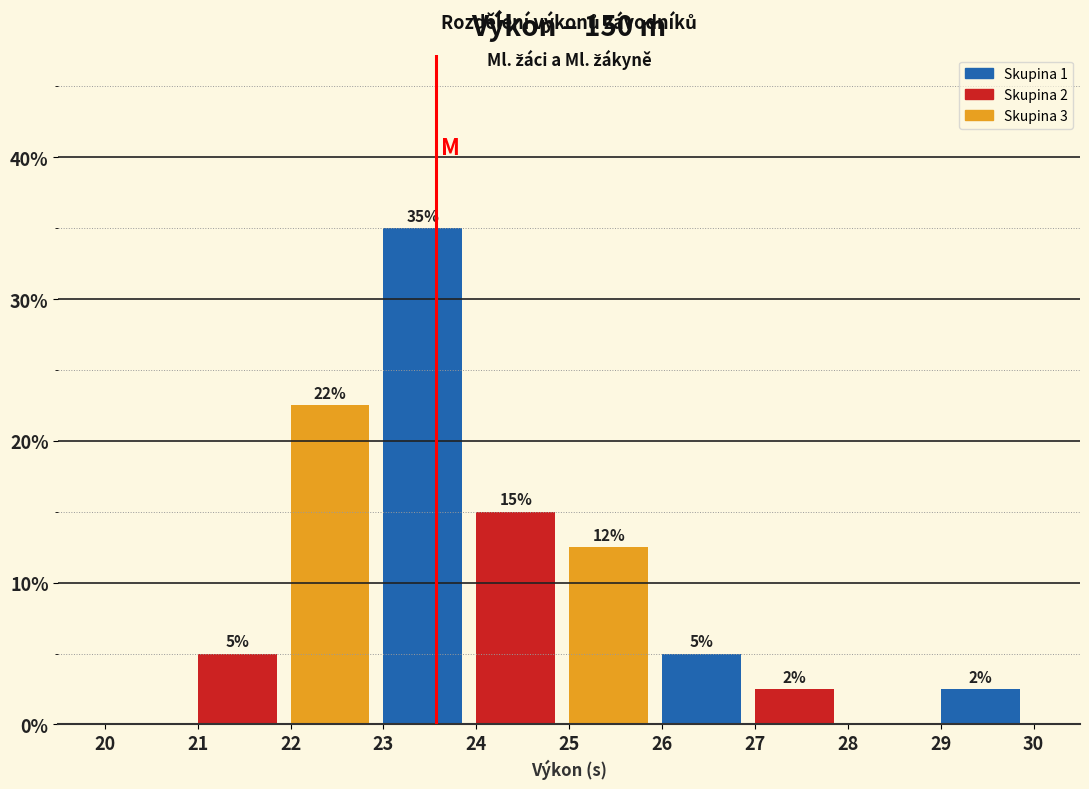

Which range on the x-axis has the tallest bar?

23 to 24